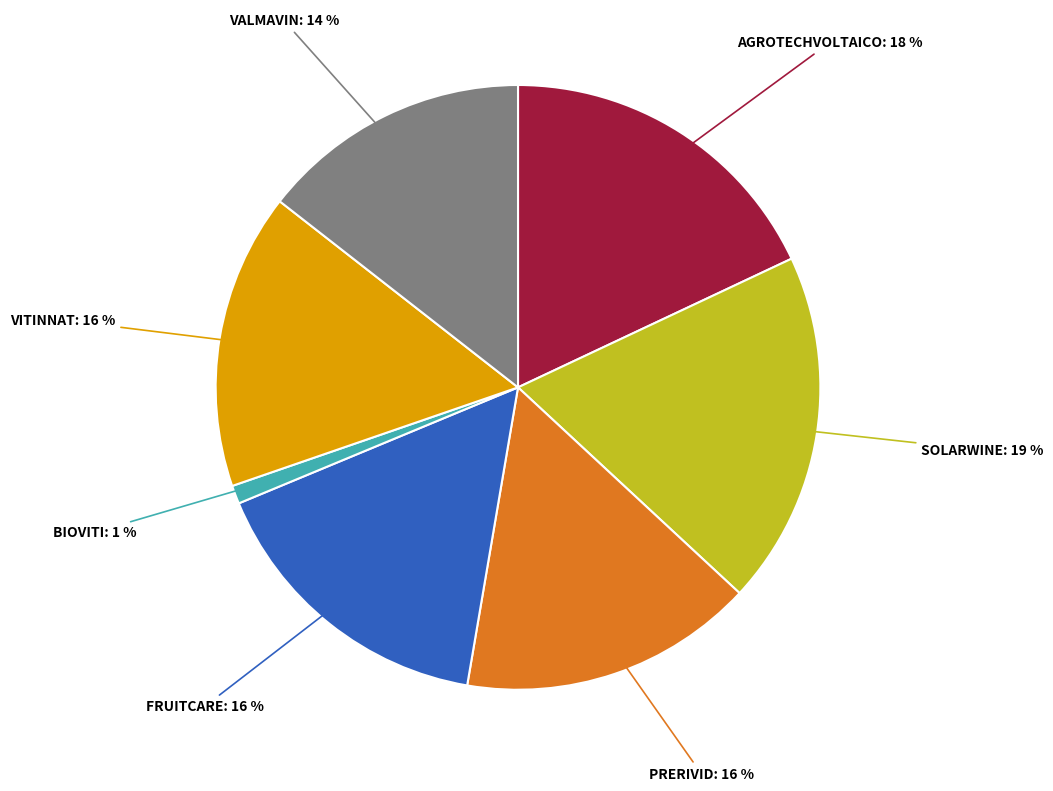

To the nearest percent, what is the average slice percentage?

14%